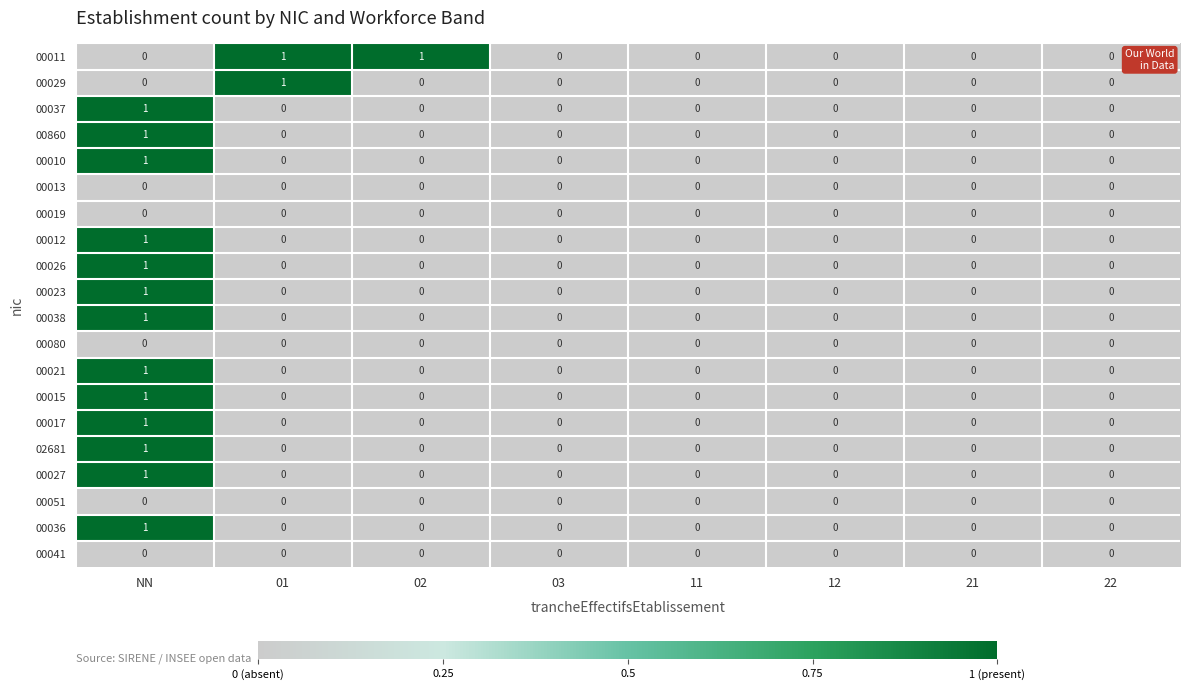

The 00080 series shows 0 at 01. True or false?

True